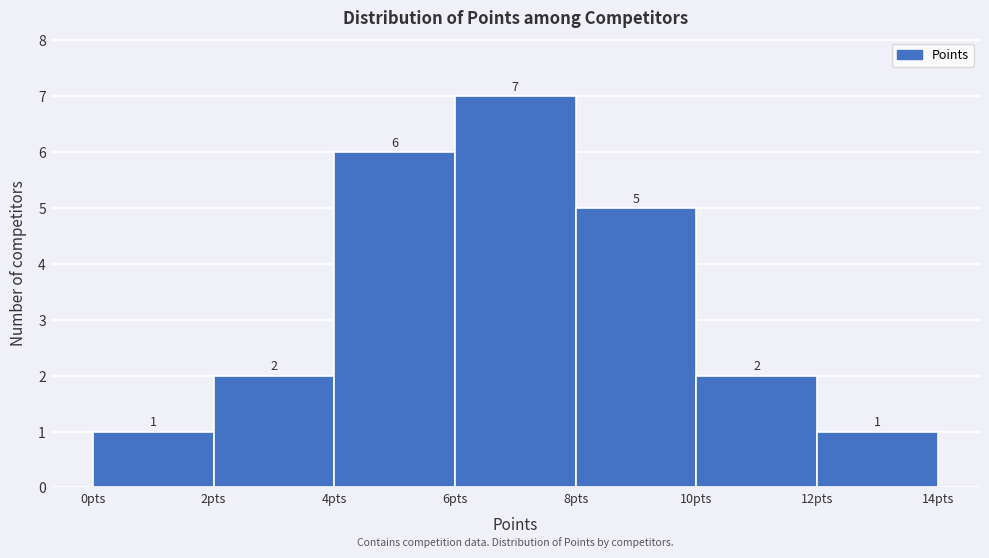

Reading left to right, transcribe this chart: for each bar, give the range it covers on the x-axis and its height.

0 to 2: 1
2 to 4: 2
4 to 6: 6
6 to 8: 7
8 to 10: 5
10 to 12: 2
12 to 14: 1